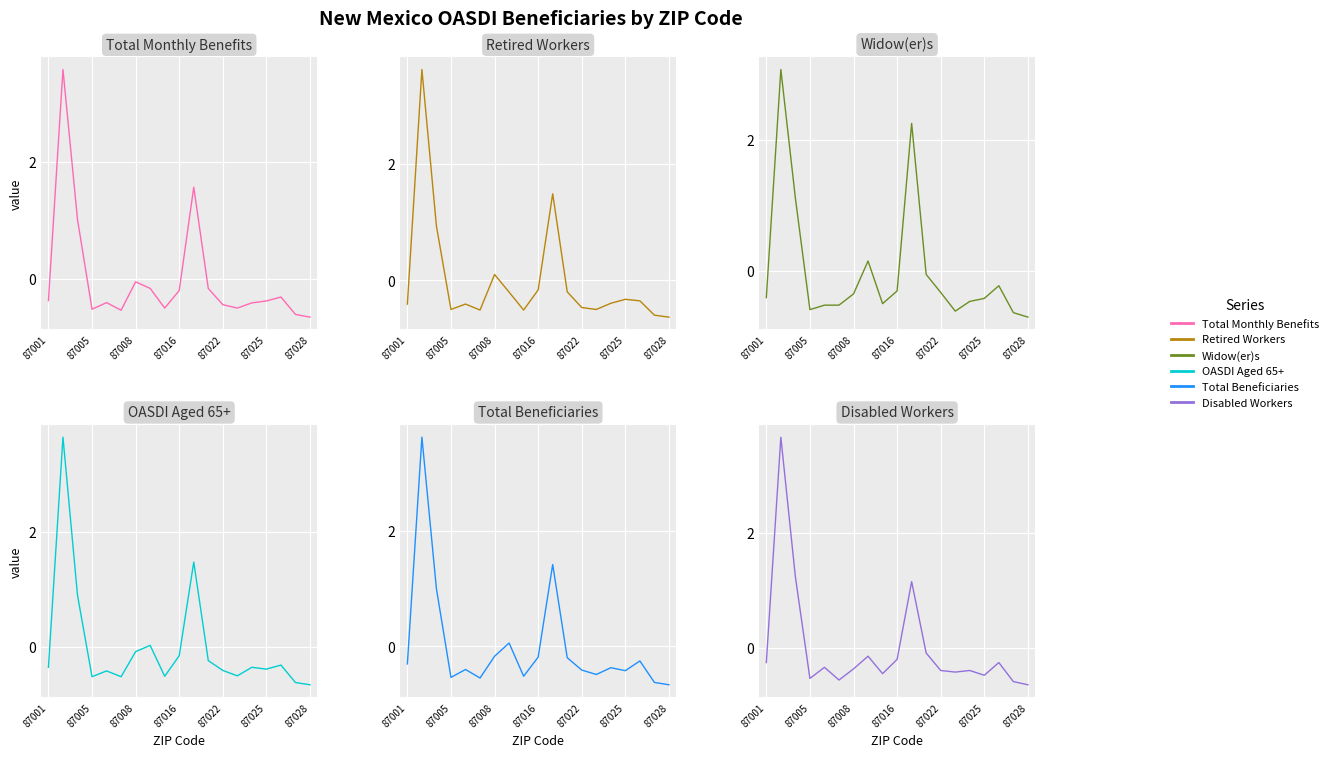

How many negative values does the Disabled workers series have?

16